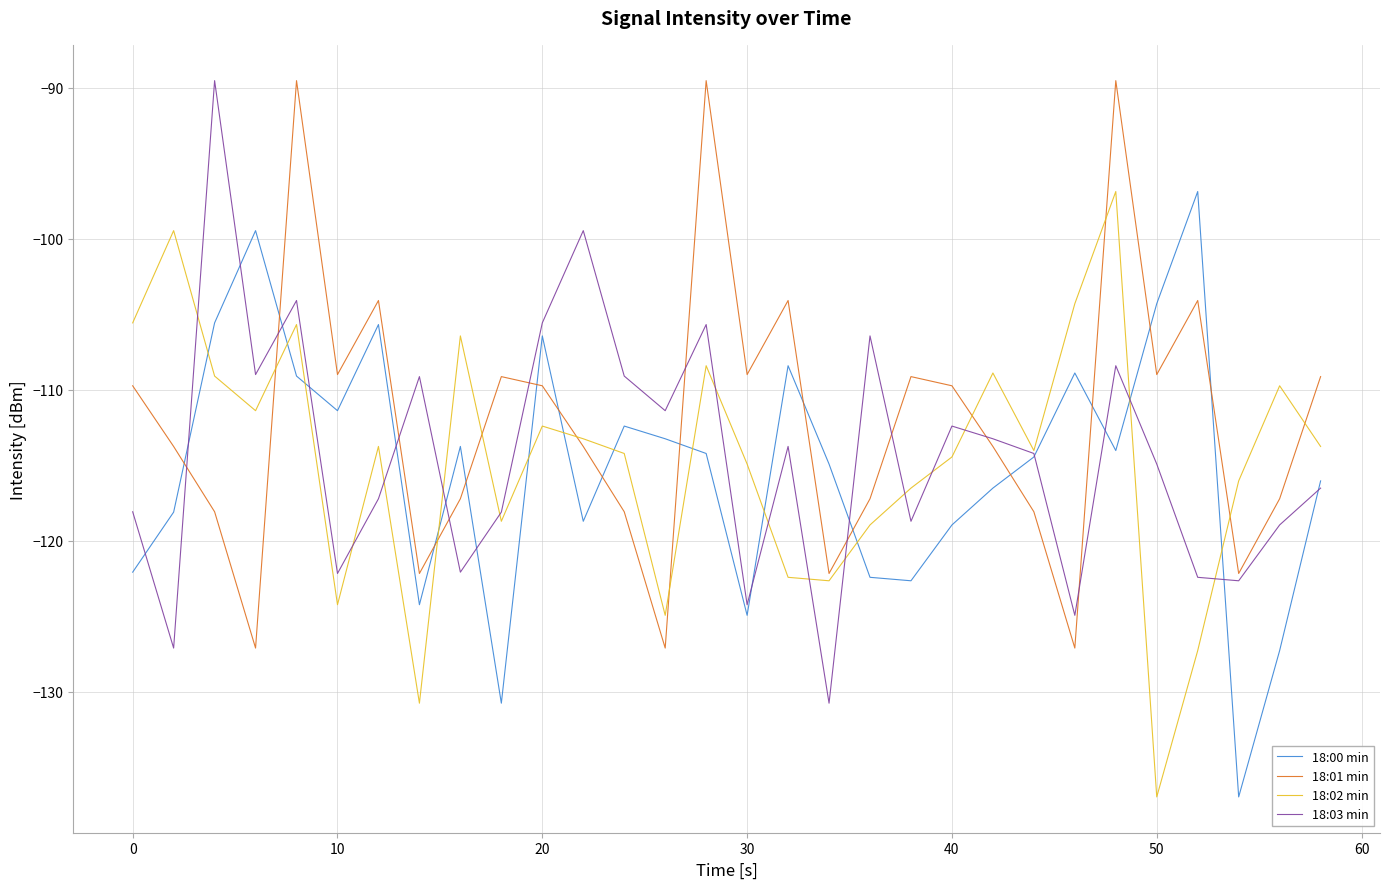

Which series has the largest total across all categories?

18:01 min